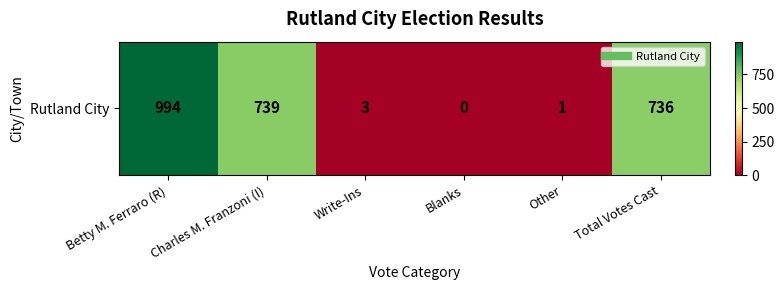

How many data points are less than 736?

3